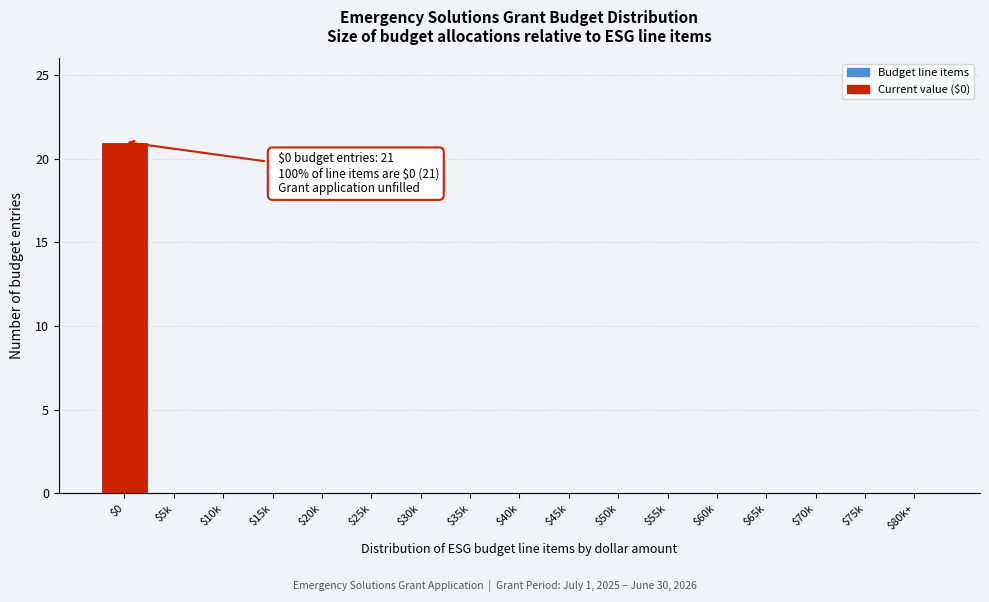

True or false: the data shows 0 at $50k.

True